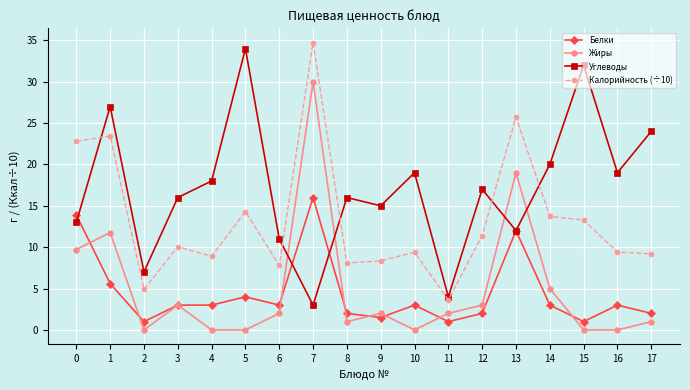

Is this an area chart (filled region under the line)?

No